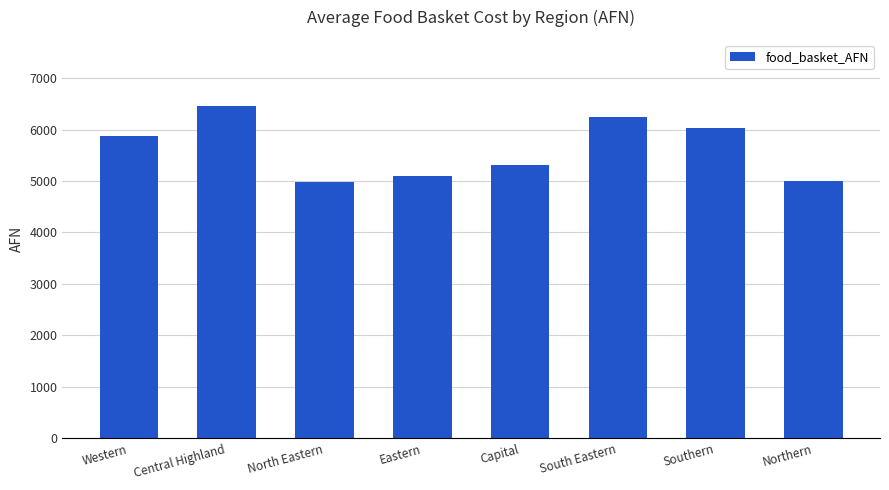

What is the label of the 6th bar from the right?

North Eastern